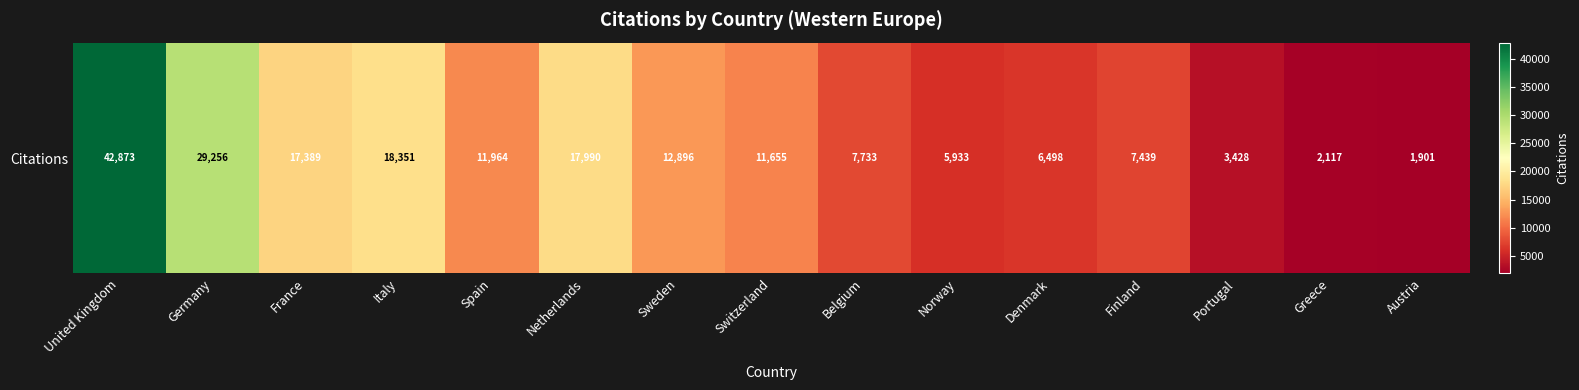

Reading left to right, extract all data points from this chart.

42873	29256	17389	18351	11964	17990	12896	11655	7733	5933	6498	7439	3428	2117	1901